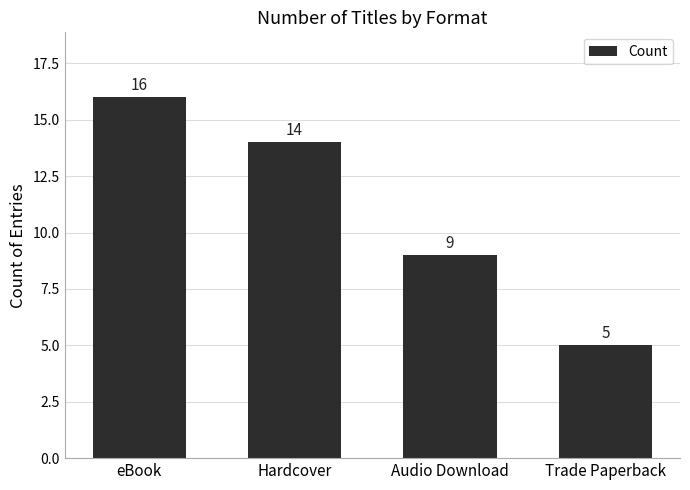

What is the minimum value shown in the chart?

5